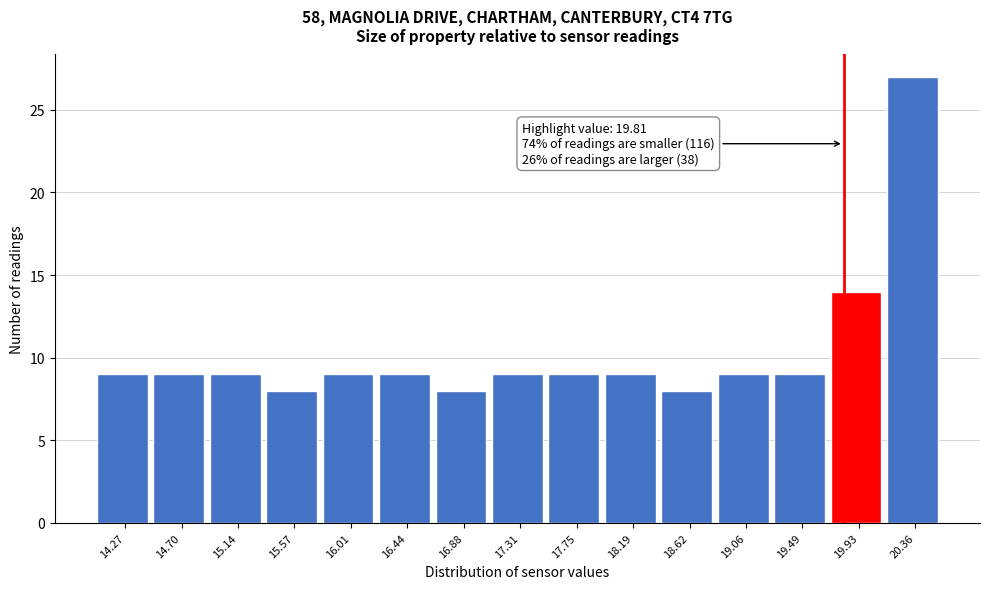

Over which range of the x-axis is the bar tallest?

20.15 to 20.60